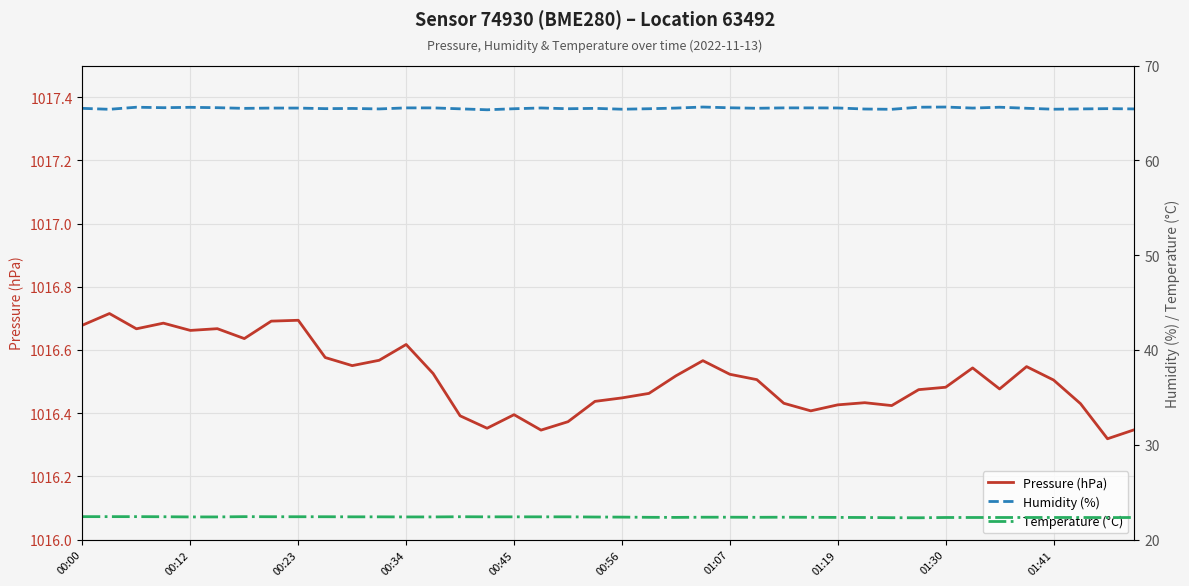

Between 29 and 11, which is larger?

11